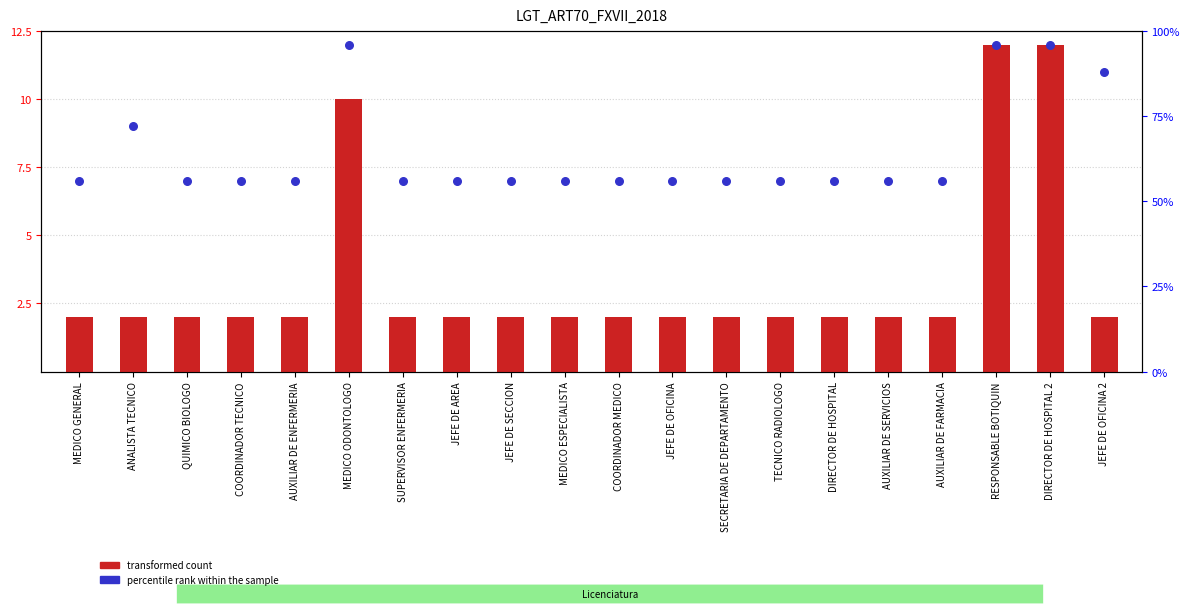

Is the value of percentile rank within the sample at MEDICO ODONTOLOGO greater than the value of transformed count at SECRETARIA DE DEPARTAMENTO?

Yes